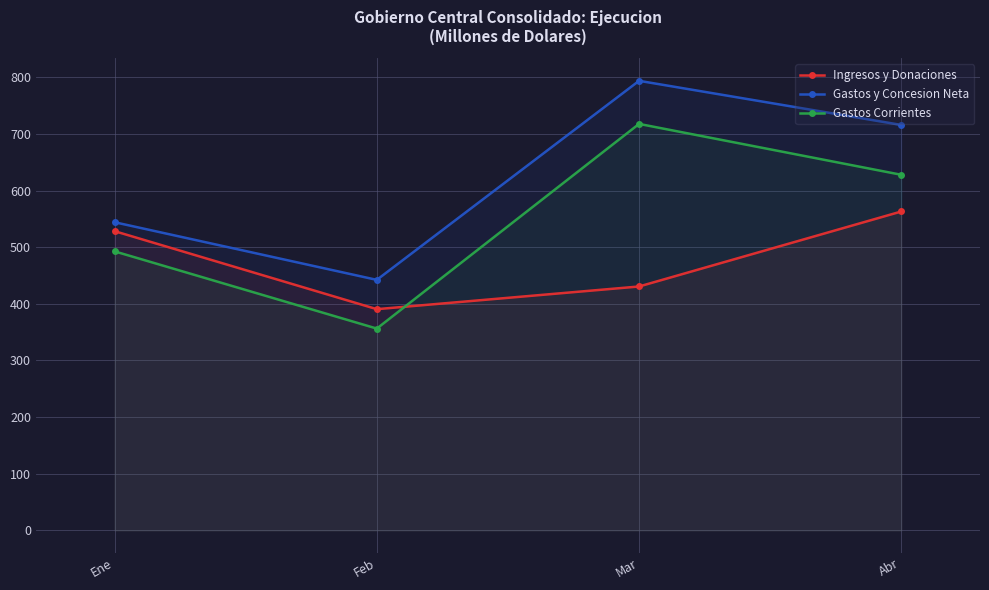

What is the sum of the Gastos Corrientes values at Ene and Abr?

1120.5